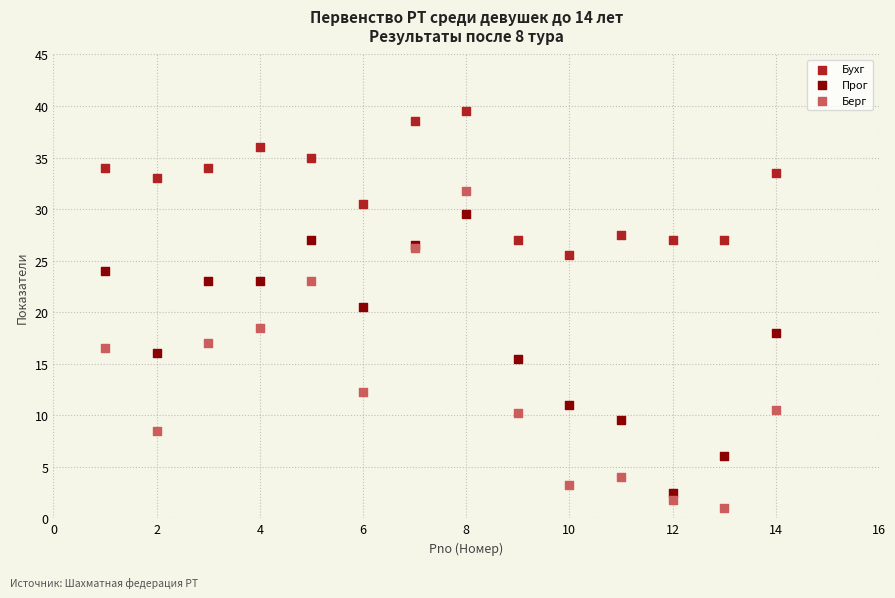

Which series has the largest Y range (max minus min)?

Берг